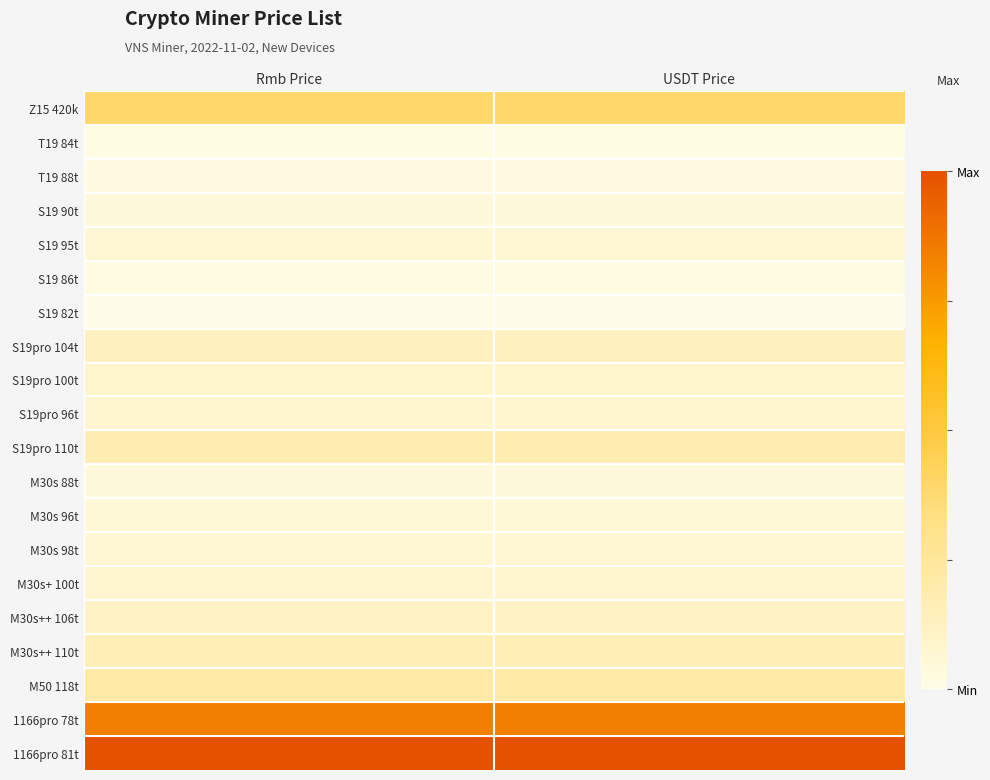

What is the maximum value shown in the chart?

1.0